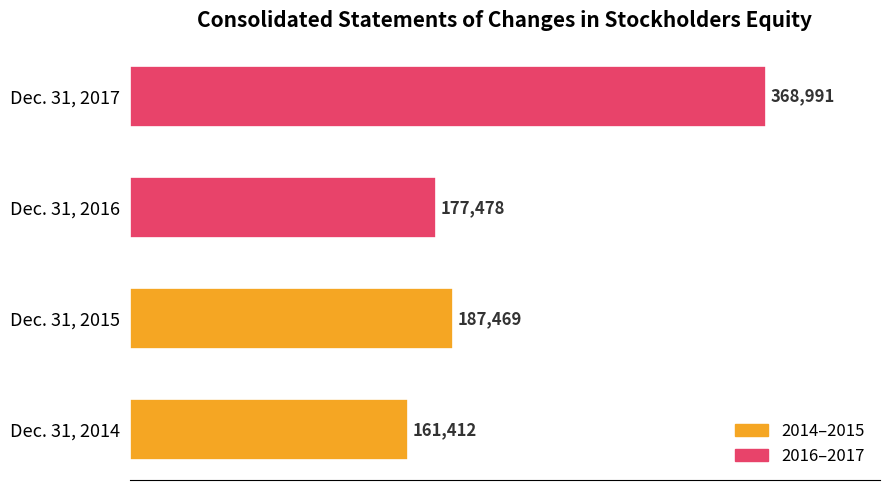

Is it true that the value at Dec. 31, 2015 is 318350?

False